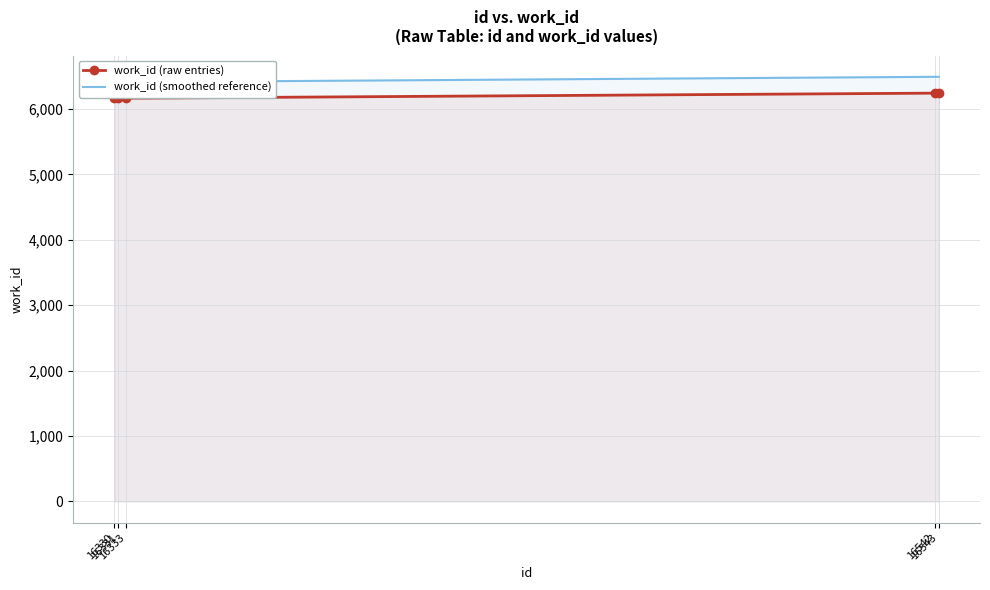

Which category has the highest value in the work_id (raw entries) series?

16542